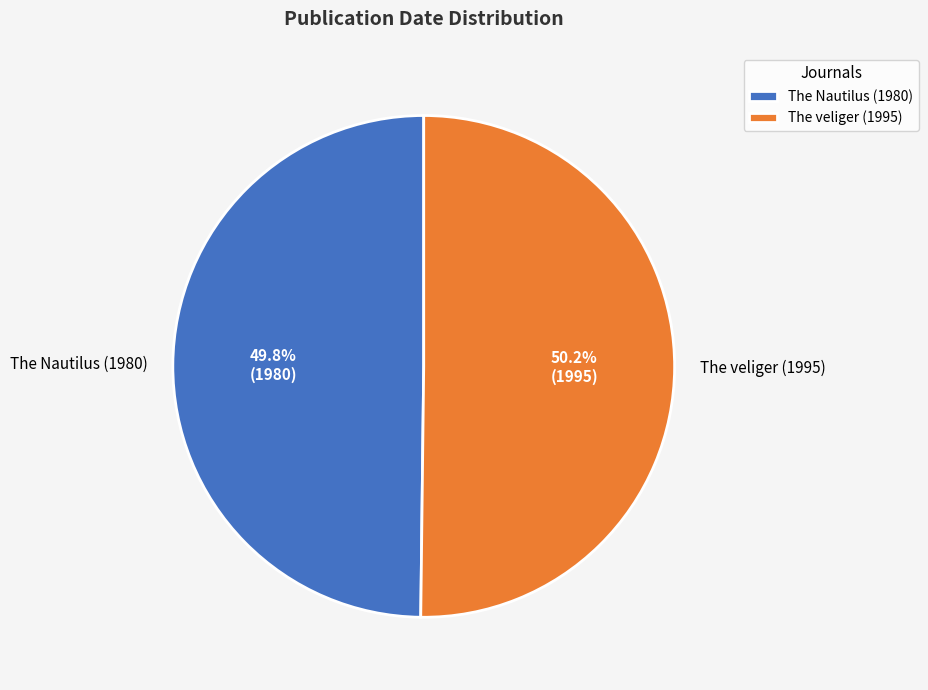

To the nearest percent, what percentage of the pie is The veliger (1995)?

50%